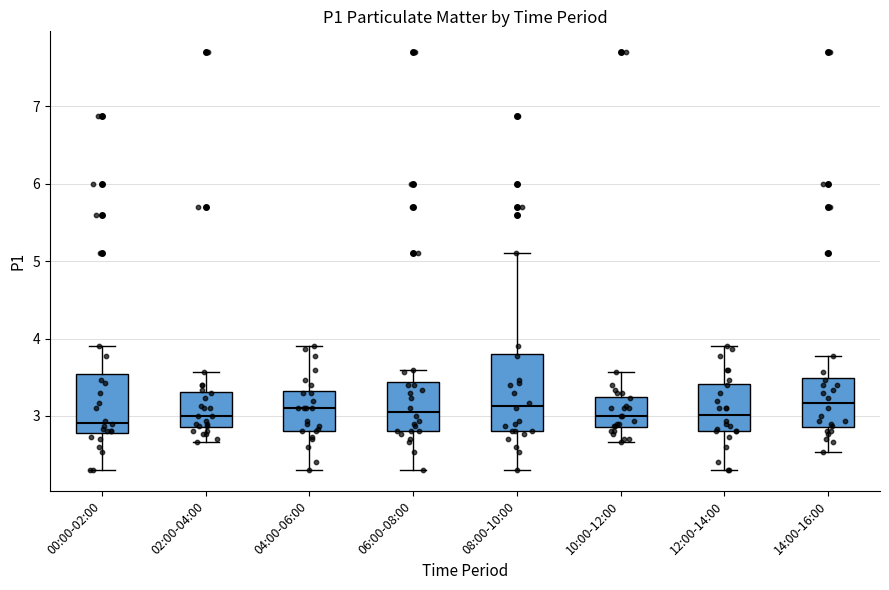

Reading left to right, read every box against the y-axis: the position of its median line, the range the box covers, and the ends of its whiskers. The values are not printed on the chart, so give them approximately, as read against the axis.

00:00-02:00: median 2.9, box 2.8 to 3.5, whiskers 2.3 to 3.9
02:00-04:00: median 3.0, box 2.9 to 3.3, whiskers 2.7 to 3.6
04:00-06:00: median 3.1, box 2.8 to 3.3, whiskers 2.3 to 3.9
06:00-08:00: median 3.1, box 2.8 to 3.4, whiskers 2.3 to 3.6
08:00-10:00: median 3.1, box 2.8 to 3.8, whiskers 2.3 to 5.1
10:00-12:00: median 3.0, box 2.9 to 3.2, whiskers 2.7 to 3.6
12:00-14:00: median 3.0, box 2.8 to 3.4, whiskers 2.3 to 3.9
14:00-16:00: median 3.2, box 2.9 to 3.5, whiskers 2.5 to 3.8